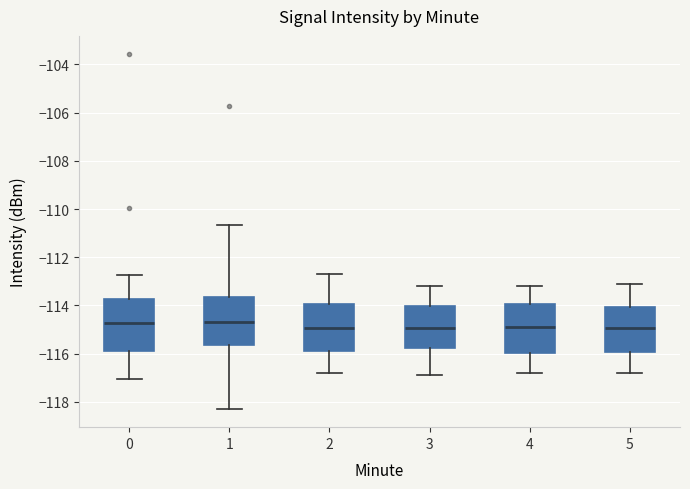

Reading left to right, transcribe this box plot: for each box, give where its median line is, the range the box spans, and where its two whiskers end, as read against the y-axis. The values are not printed on the chart, so give them approximately, as read against the axis.

0: median -114.8, box -115.8 to -113.8, whiskers -117.0 to -112.8
1: median -114.6, box -115.6 to -113.6, whiskers -118.4 to -110.6
2: median -115.0, box -115.8 to -114.0, whiskers -116.8 to -112.6
3: median -115.0, box -115.8 to -114.0, whiskers -116.8 to -113.2
4: median -114.8, box -116.0 to -114.0, whiskers -116.8 to -113.2
5: median -115.0, box -116.0 to -114.0, whiskers -116.8 to -113.0